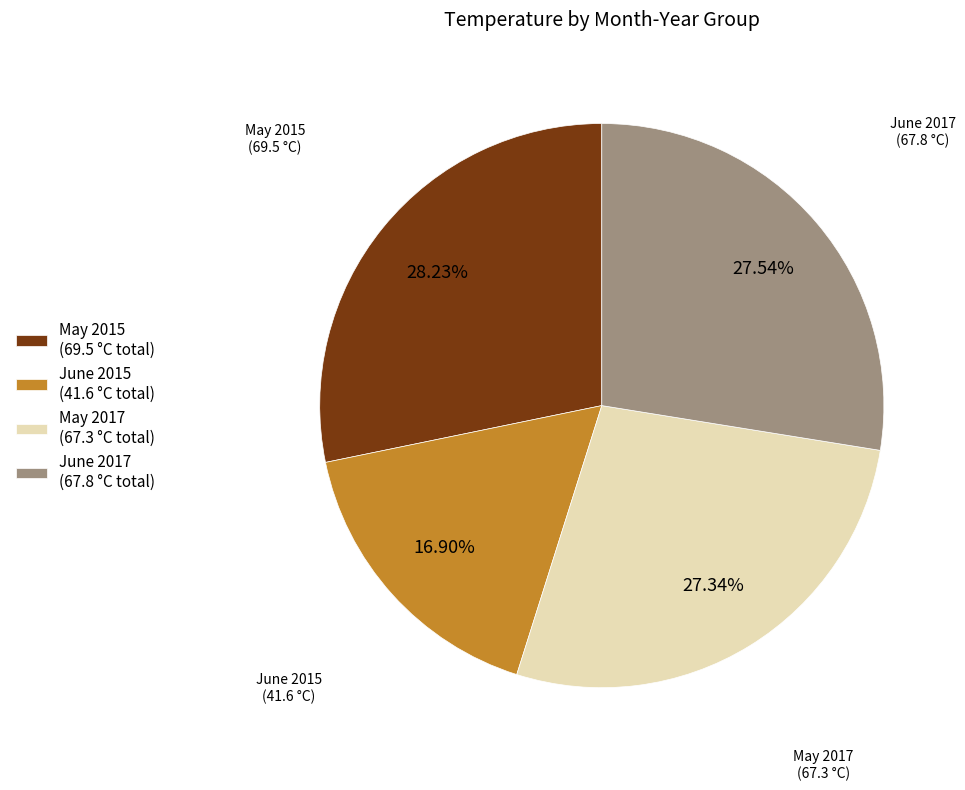

Is the sum of May 2017 (67.3 °C total) and June 2017 (67.8 °C total) greater than half?

Yes